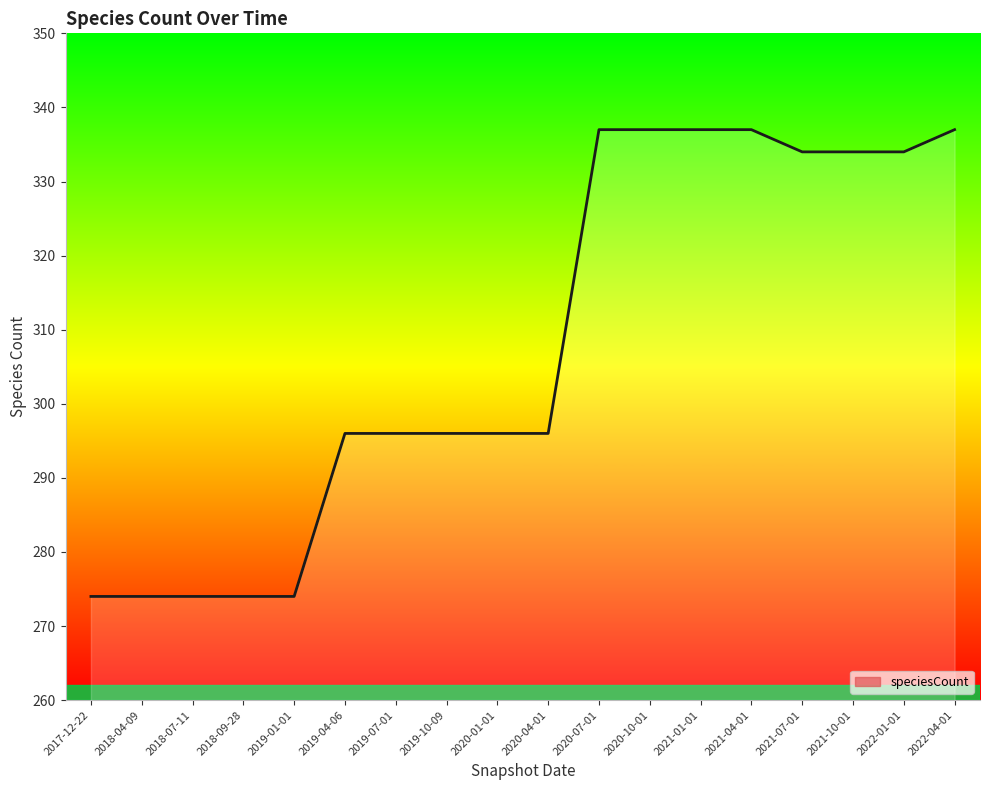

What is the sum of the values at 2021-10-01 and 2018-09-28?

608